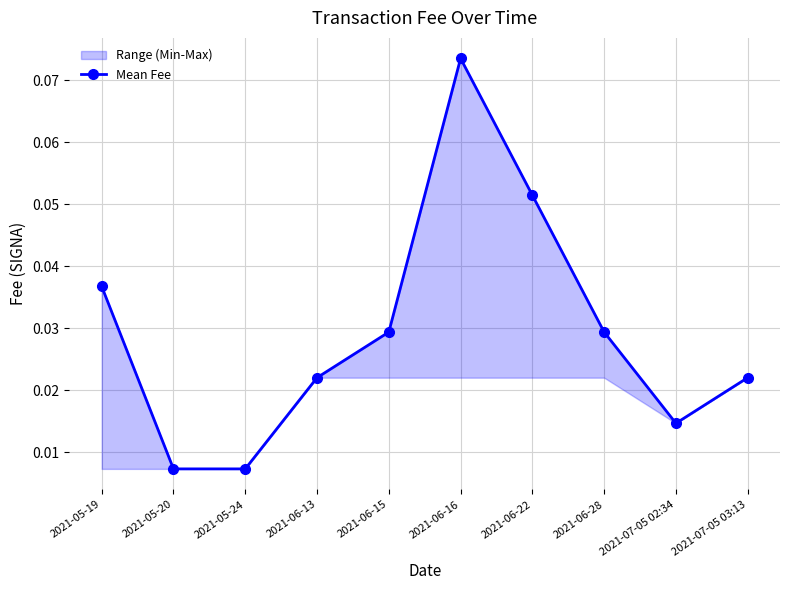

Which label corresponds to the smallest value in the chart?

2021-05-20